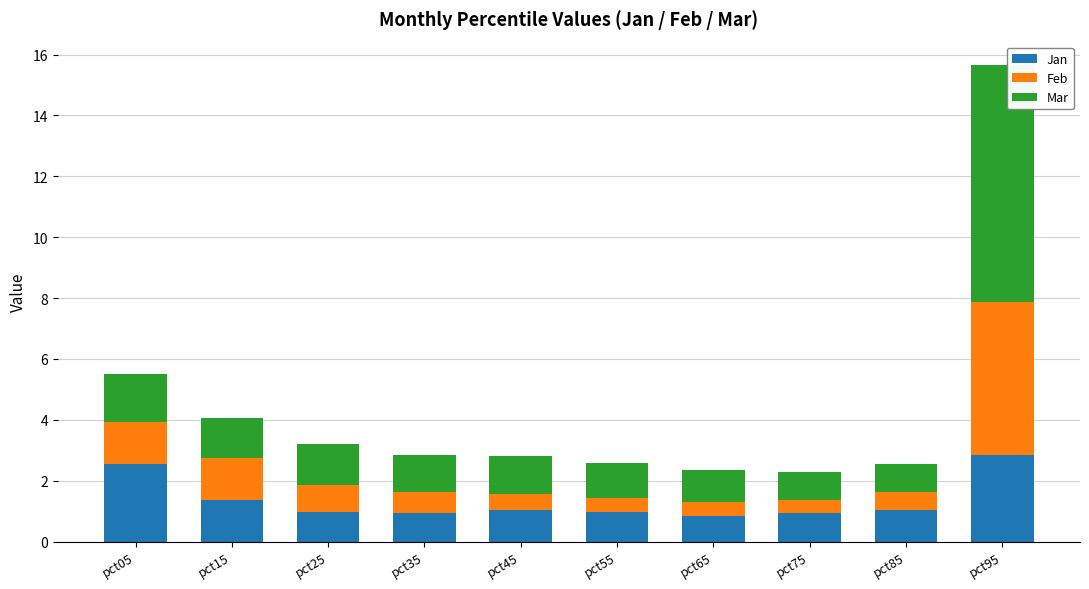

How many bars are there in total?

10